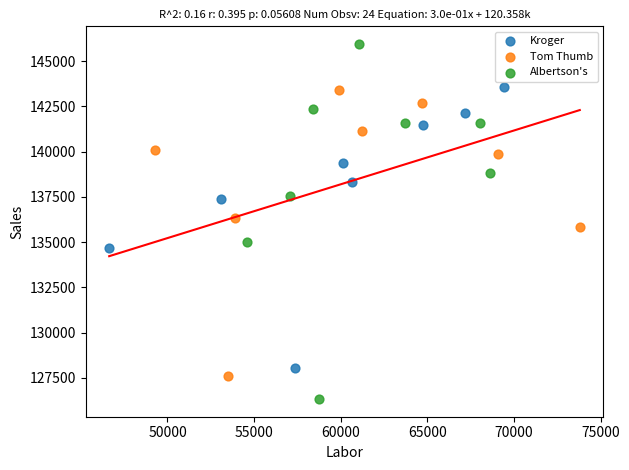

Which series contains the highest Y value?

Albertson's